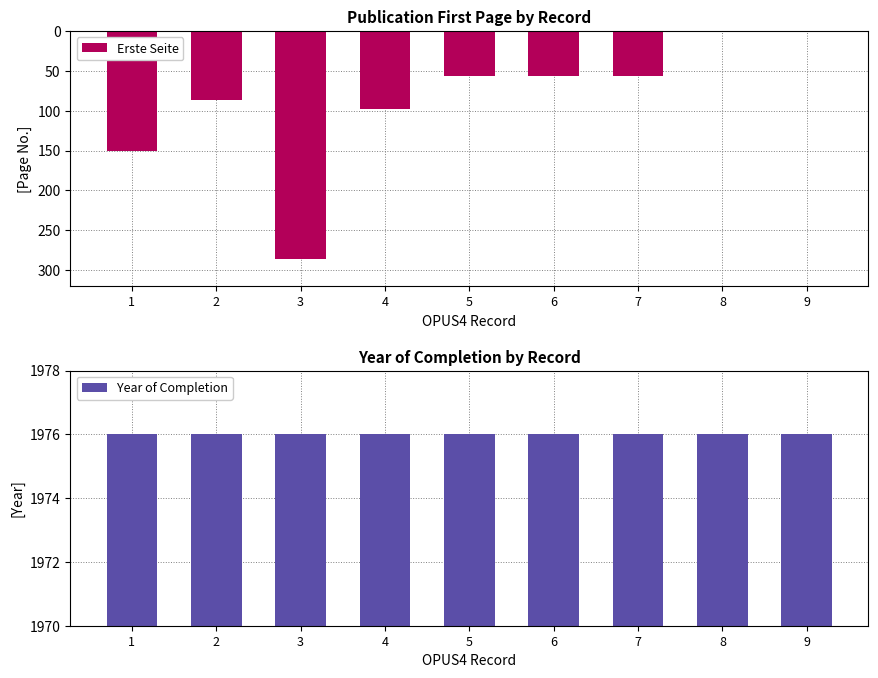

What is the smallest value displayed?

-286